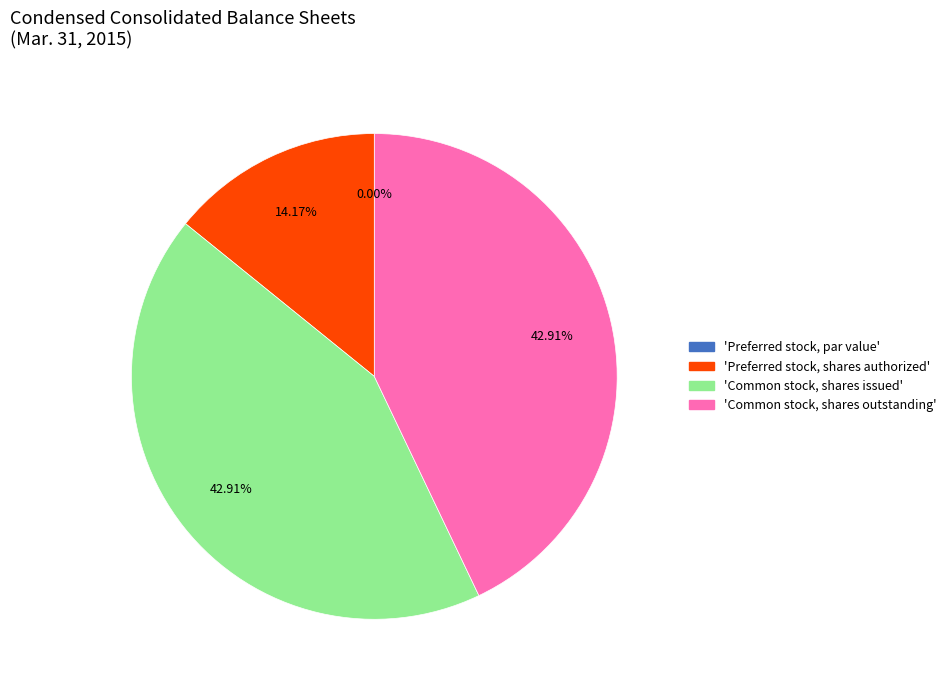

What is the ratio of the value at Common stock, shares outstanding to the value at Common stock, shares issued?

1.0